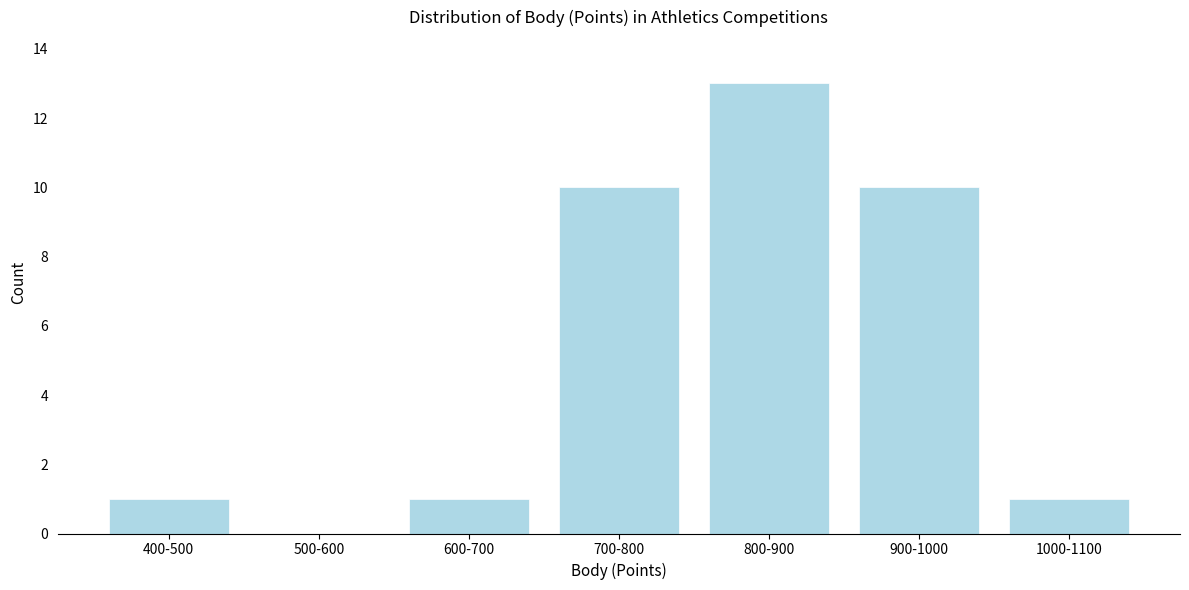

Reading left to right, what are all the values shown in this chart?

400-500=1	500-600=0	600-700=1	700-800=10	800-900=13	900-1000=10	1000-1100=1